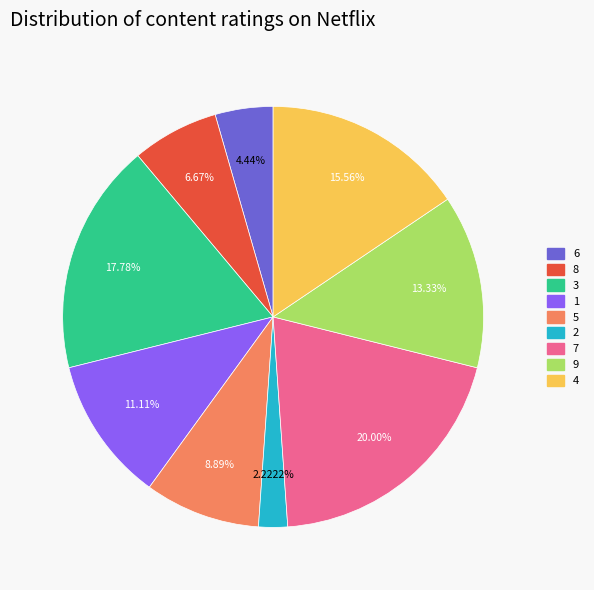

The 1 slice represents 11% of the pie. True or false?

True